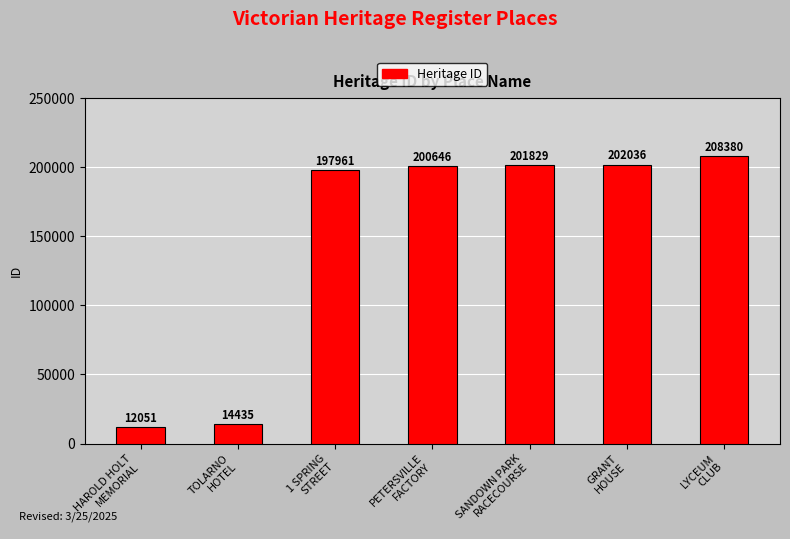

What is the ratio of the value at SANDOWN PARK
RACECOURSE to the value at PETERSVILLE
FACTORY?

1.0